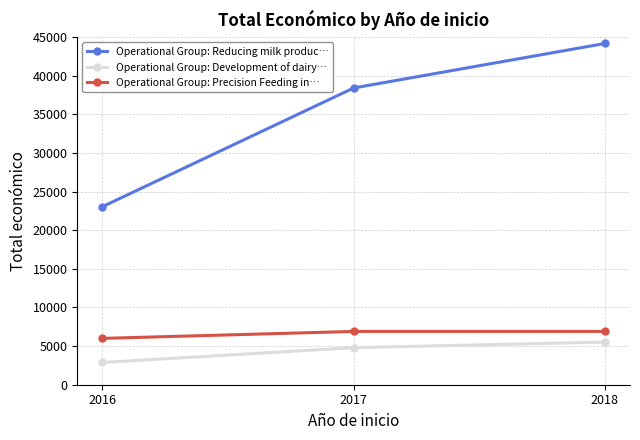

Reading left to right, extract all data points from this chart.

Operational Group: Reducing milk produc…: 23055.6	38426.0	44189.9
Operational Group: Development of dairy…: 2880.0	4800.0	5520.0
Operational Group: Precision Feeding in…: 6000.0	6900.0	6900.0